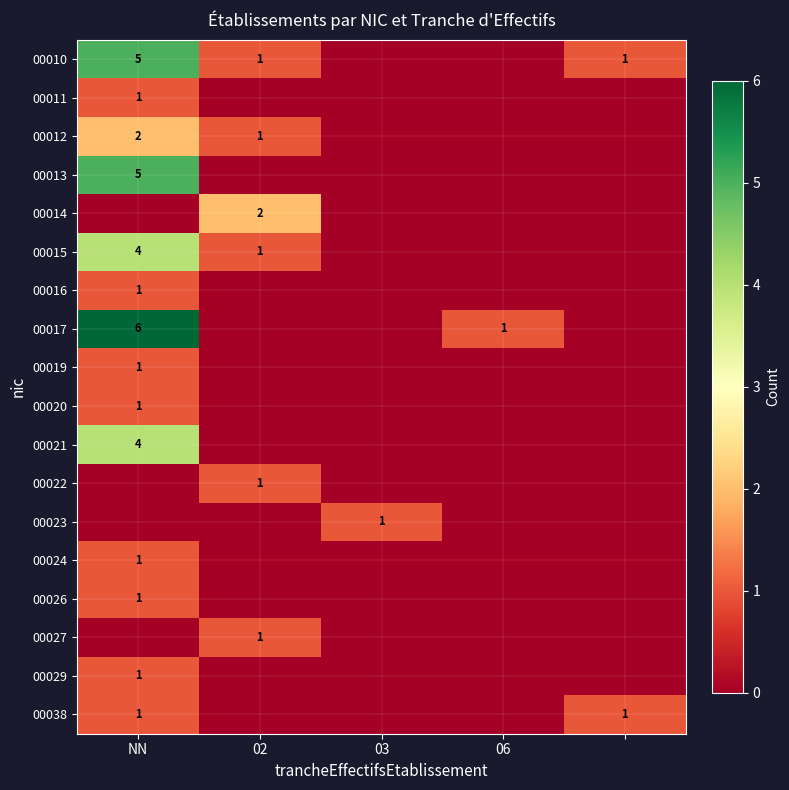

What is the difference between the maximum and minimum values in the 00011 series?

1